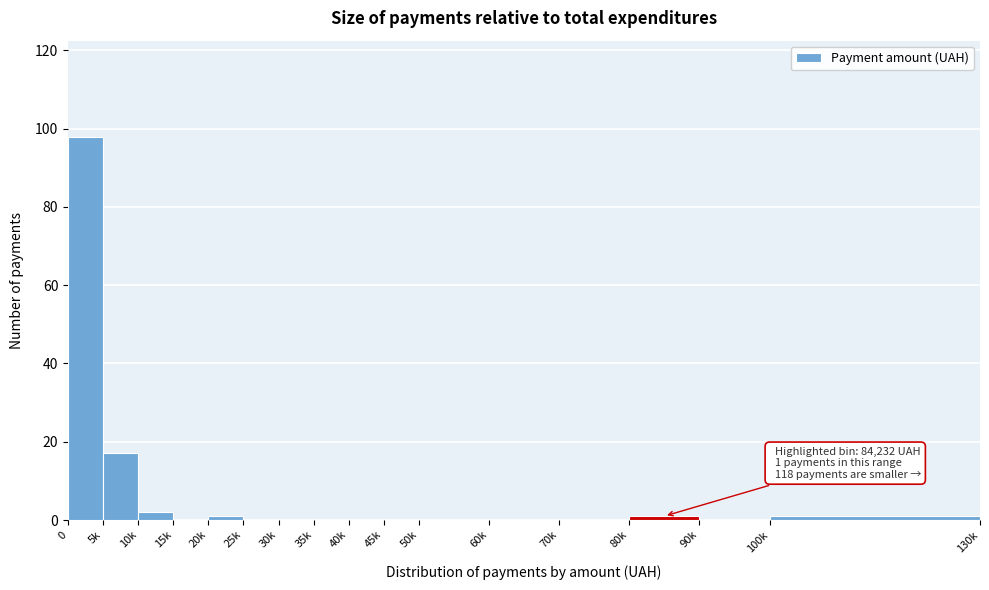

Reading left to right, transcribe all the data shown in this chart.

0=98	5k=17	10k=2	15k=0	20k=1	25k=0	30k=0	35k=0	40k=0	45k=0	50k=0	60k=0	70k=0	80k=1	90k=0	100k=1